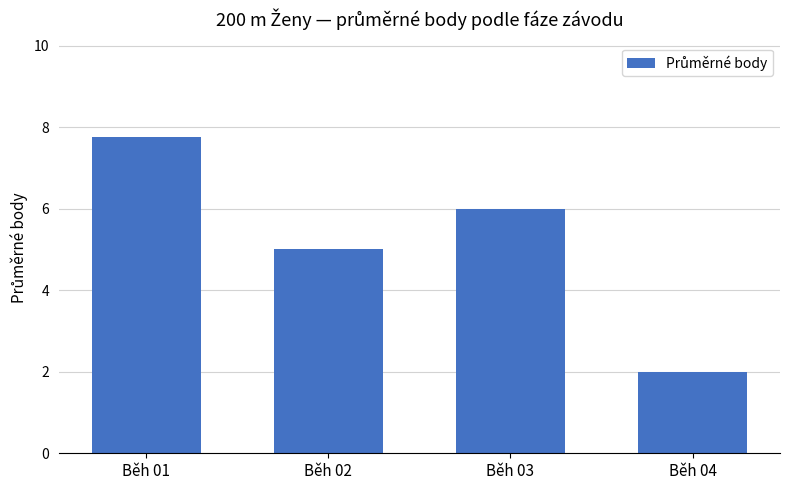

How many values are below 6?

2